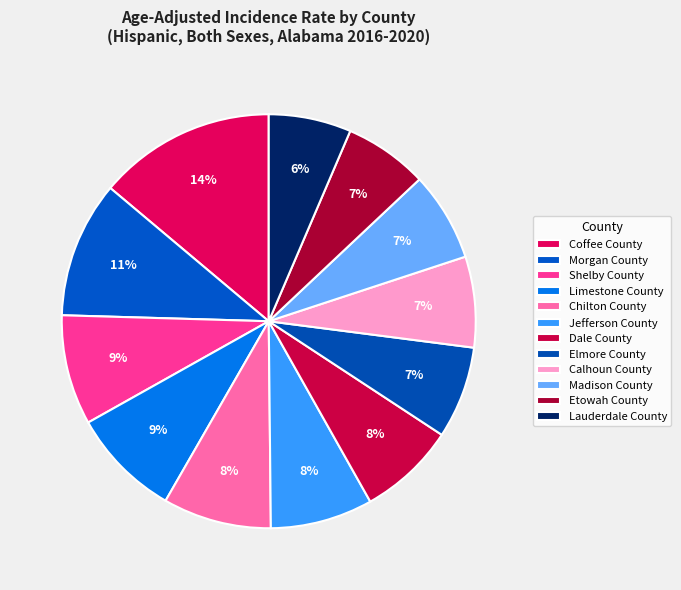

Which has a higher value, Shelby County or Madison County?

Shelby County